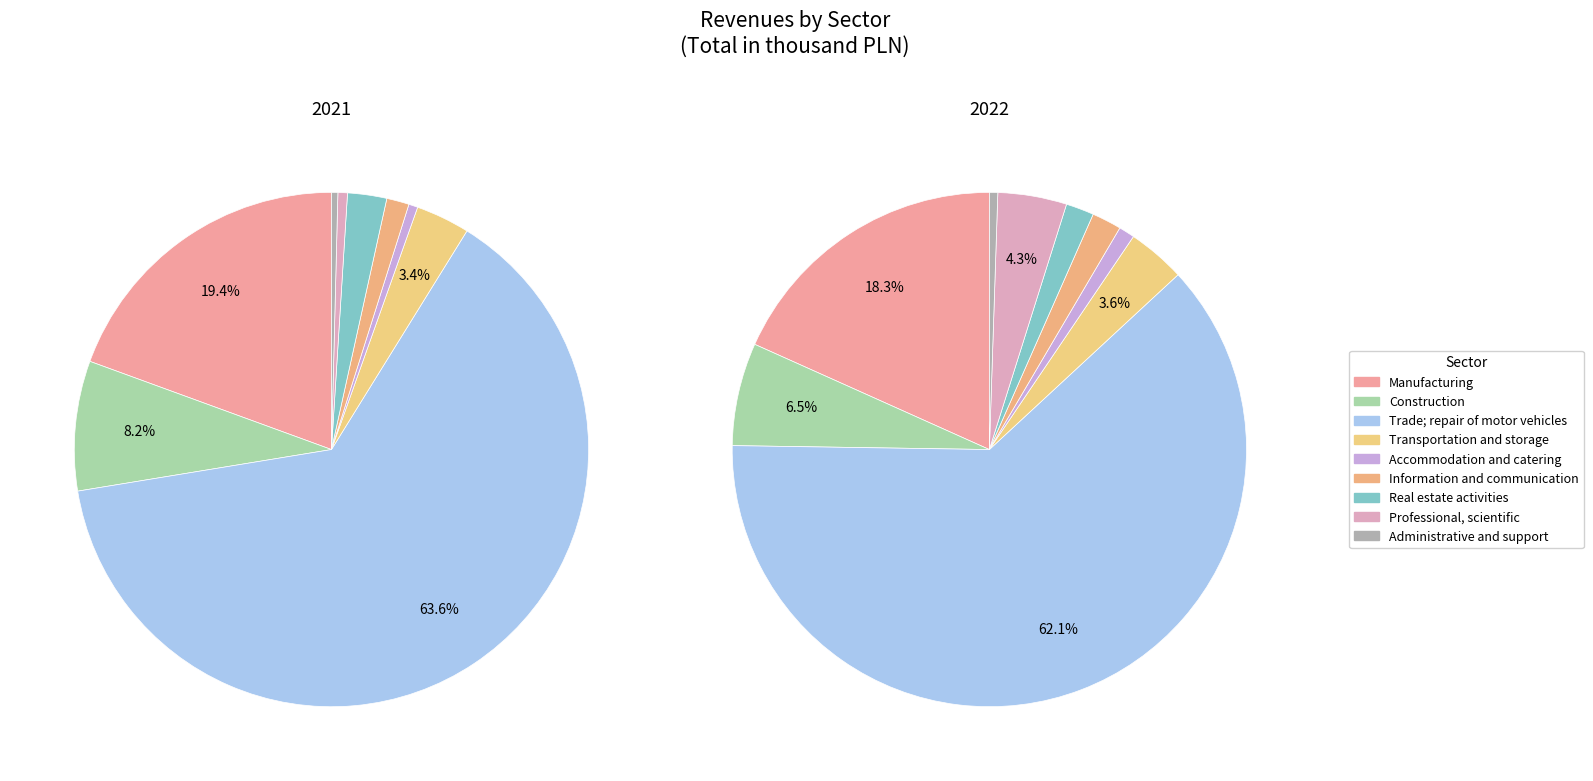

Does any single category account for the majority?

Yes